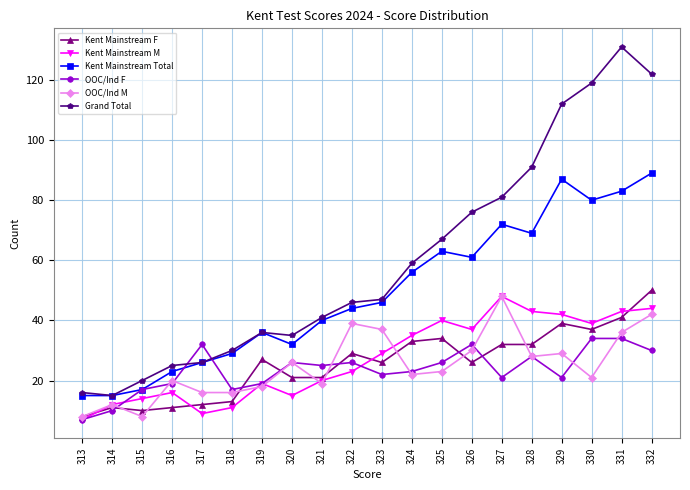

True or false: Kent Mainstream F has more than 2 points higher than both neighbors.

True